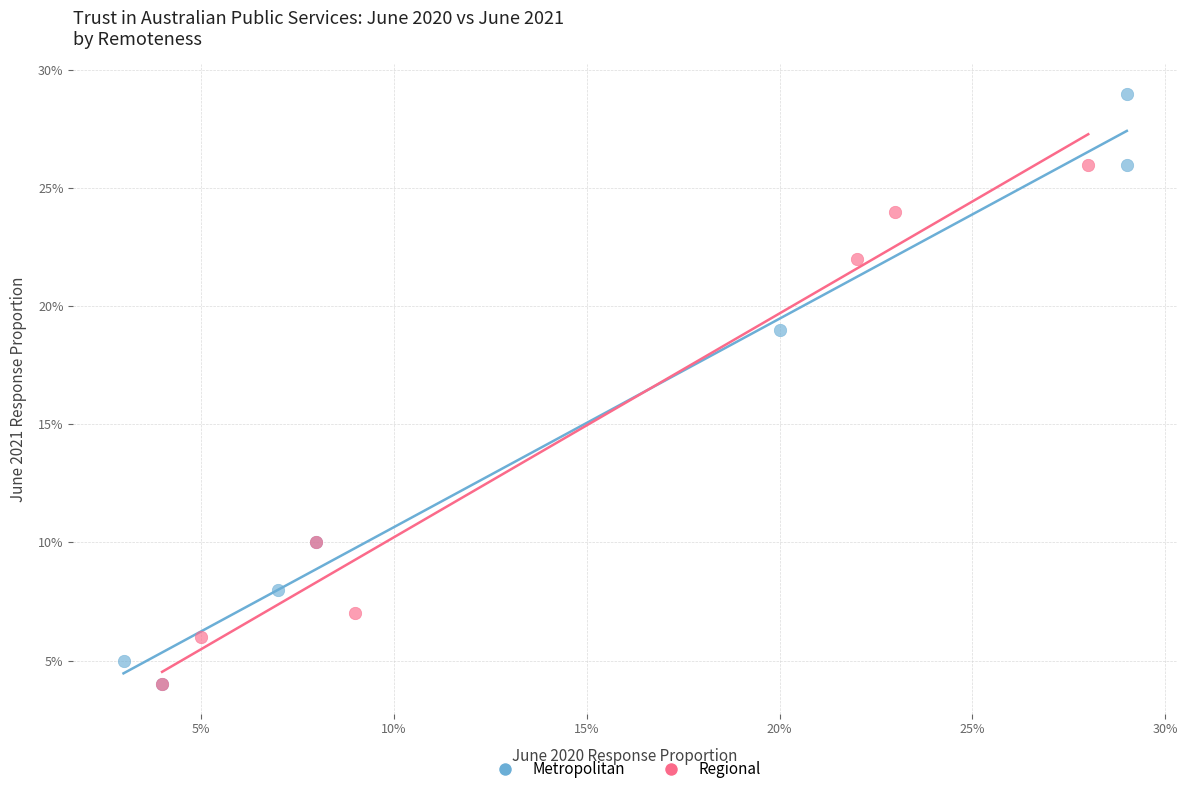

Which series has the widest spread of Y values?

Metropolitan